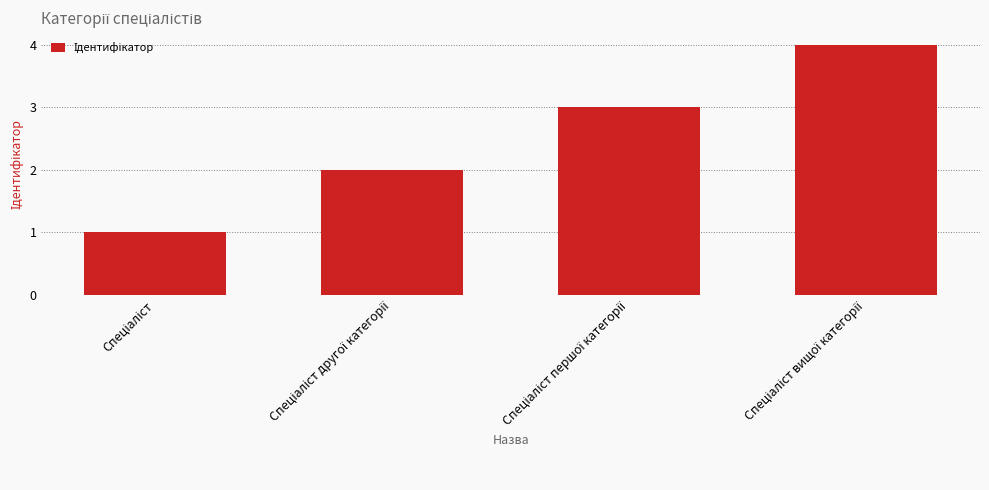

What is the sum of all values?

10